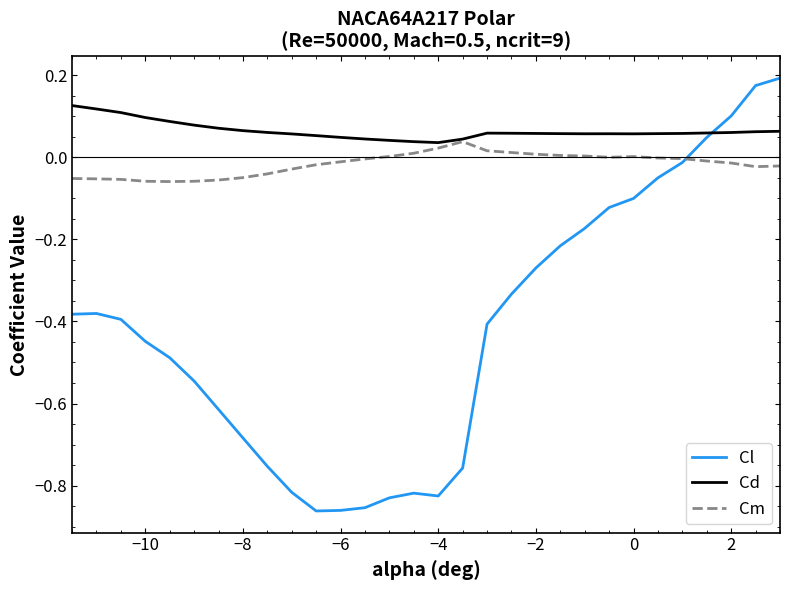

Which series has the widest spread of values?

Cl